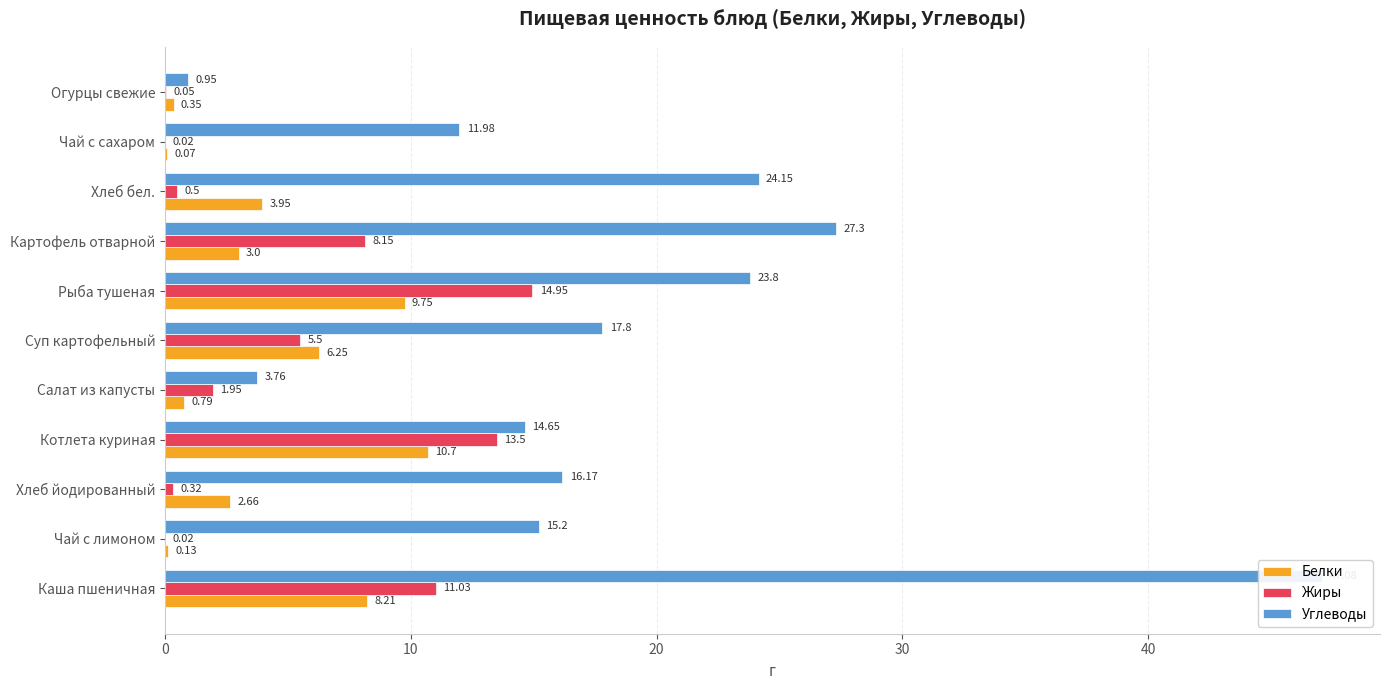

How many bars are there in total?

33